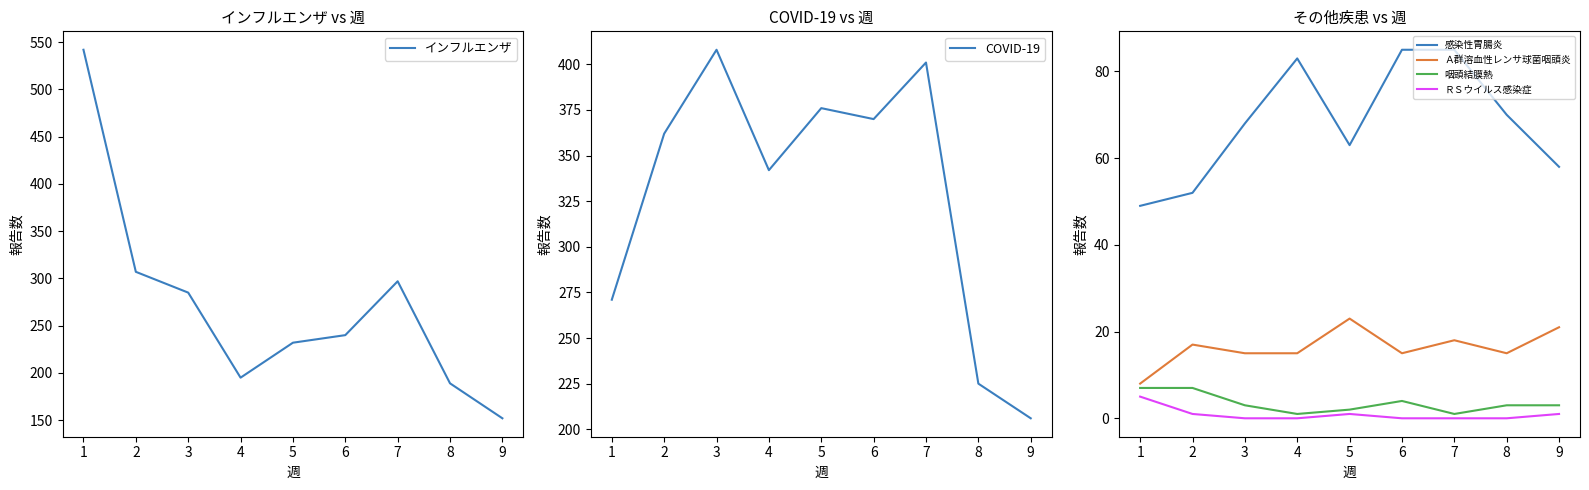

True or false: ＲＳウイルス感染症 and 咽頭結膜熱 cross at least once.

False